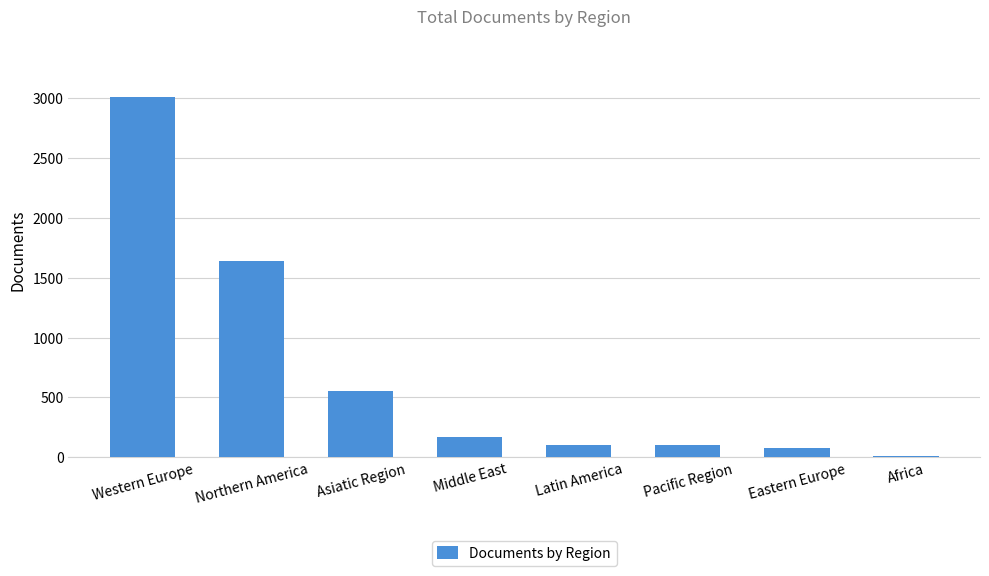

What is the label of the 8th bar from the left?

Africa